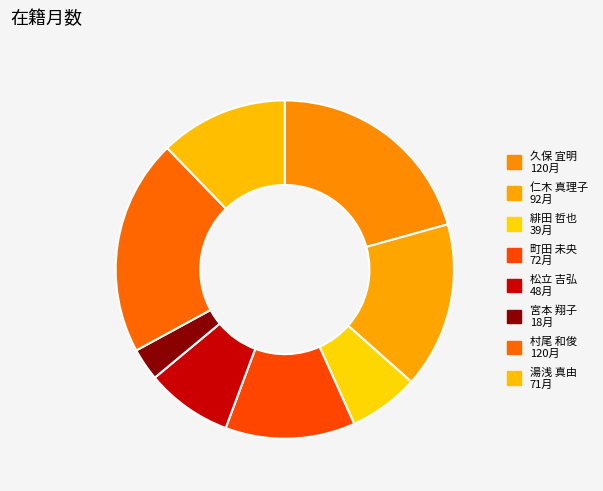

To the nearest percent, what is the difference between the 仁木 真理子 and 久保 宜明 slice percentages?

5%